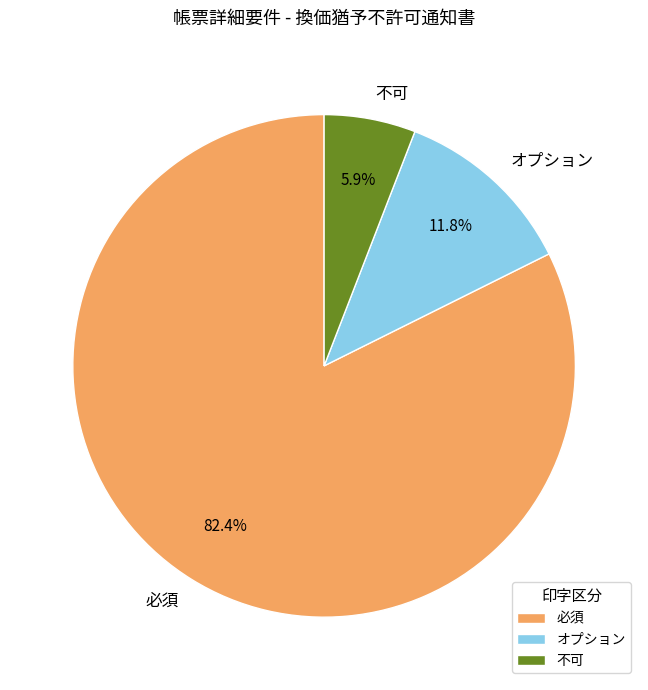

Approximately how many times larger is the value at オプション compared to 不可?

2.0